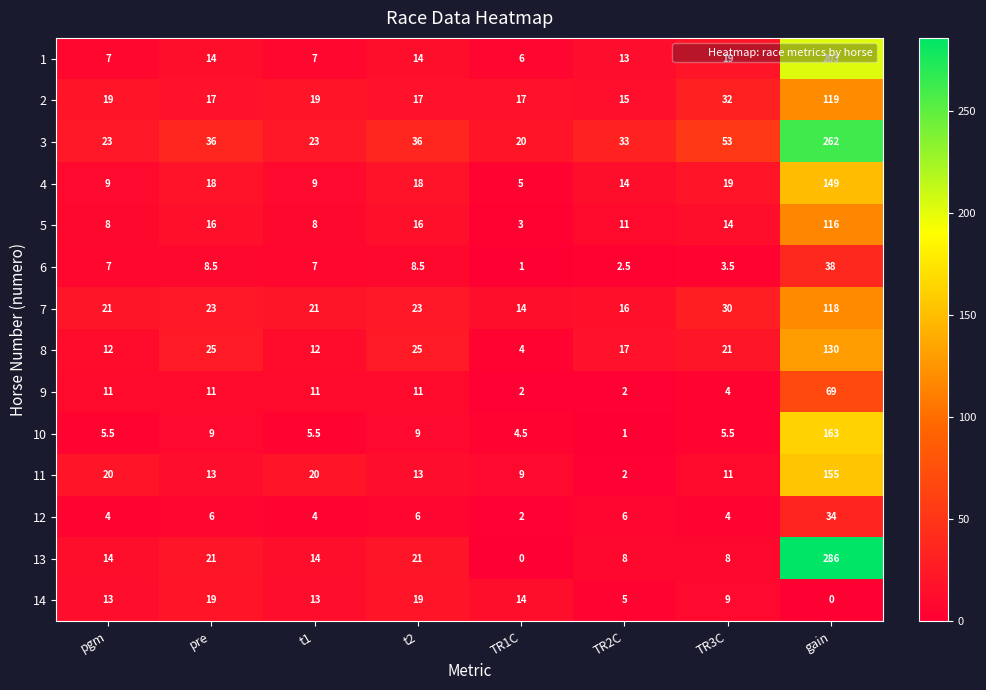

The 11 series shows 13.0 at t2. True or false?

True